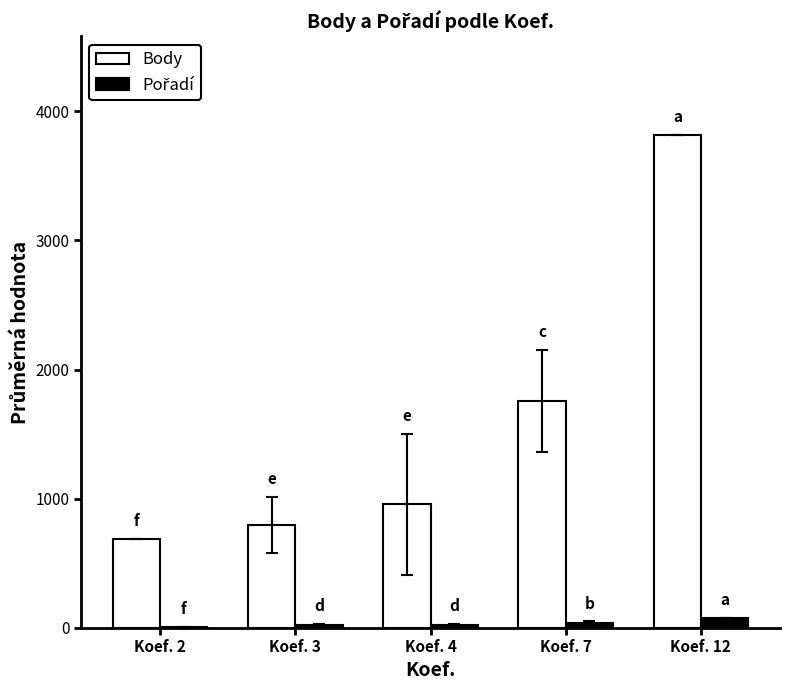

How many groups of bars are there?

5